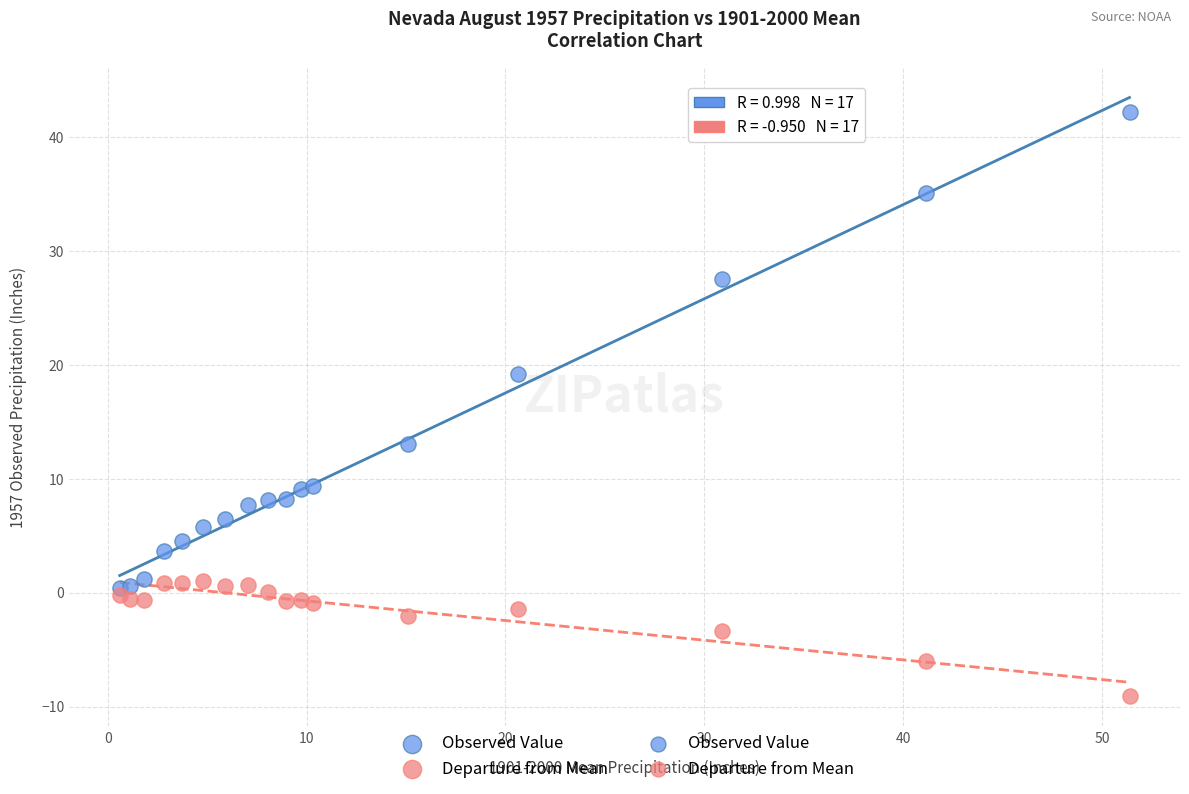

In the Observed Value series, what Y value is closest to 21?

19.2